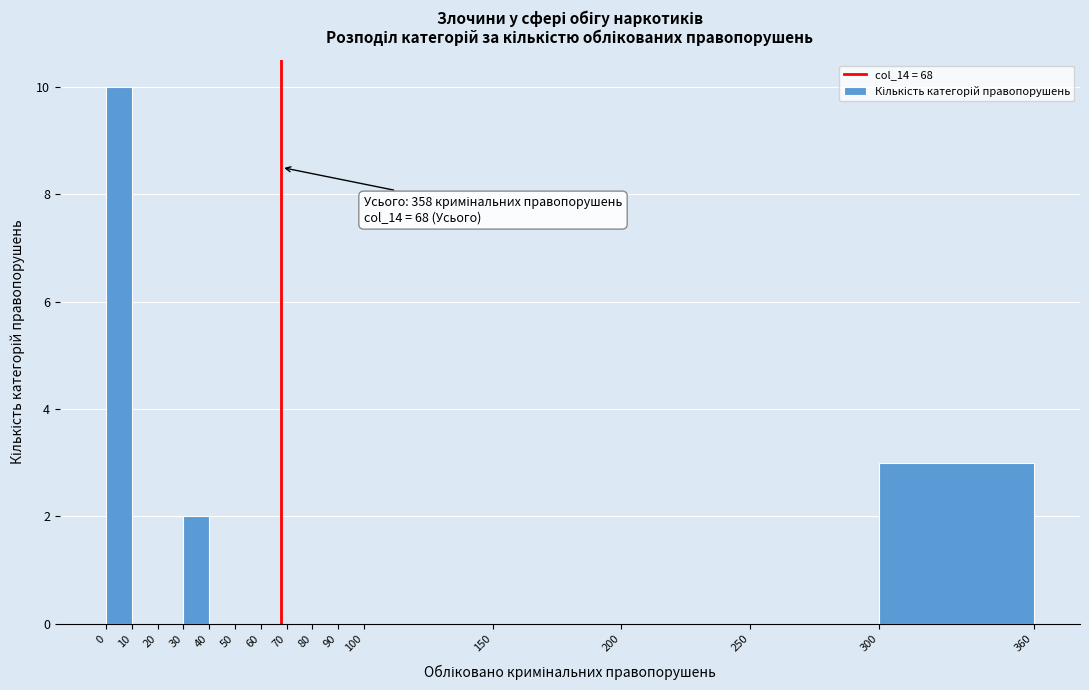

Over which range of the x-axis is the bar tallest?

0 to 10